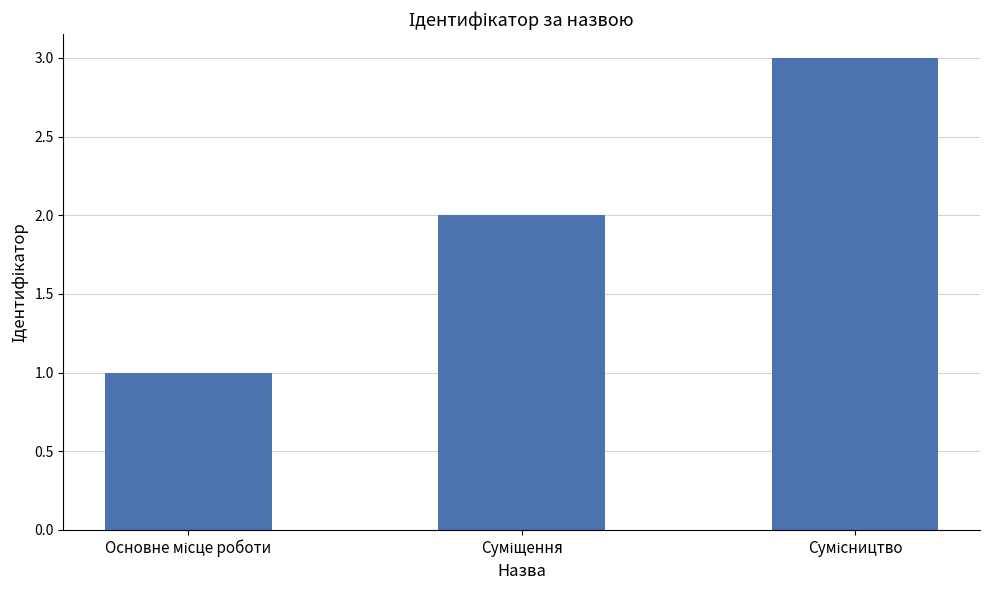

Count the number of data series in this chart.

1